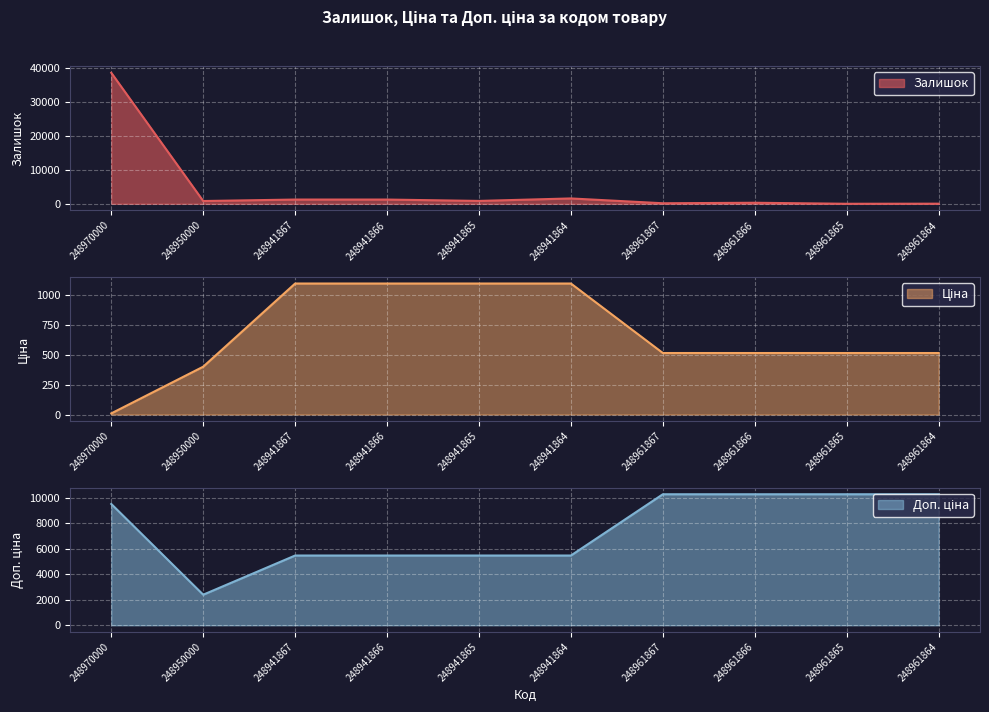

Reading left to right, extract all data points from this chart.

Залишок: 248970000=38603.0	248950000=819.0	248941867=1253.0	248941866=1252.0	248941865=848.0	248941864=1579.0	248961867=160.0	248961866=306.0	248961865=8.0	248961864=34.0
Ціна: 248970000=9.5	248950000=399.9	248941867=1094.9	248941866=1094.9	248941865=1094.9	248941864=1094.9	248961867=514.1	248961866=514.1	248961865=514.1	248961864=514.1
Доп. ціна: 248970000=9520.0	248950000=2399.3	248941867=5474.6	248941866=5474.6	248941865=5474.6	248941864=5474.6	248961867=10282.6	248961866=10282.6	248961865=10282.6	248961864=10282.6